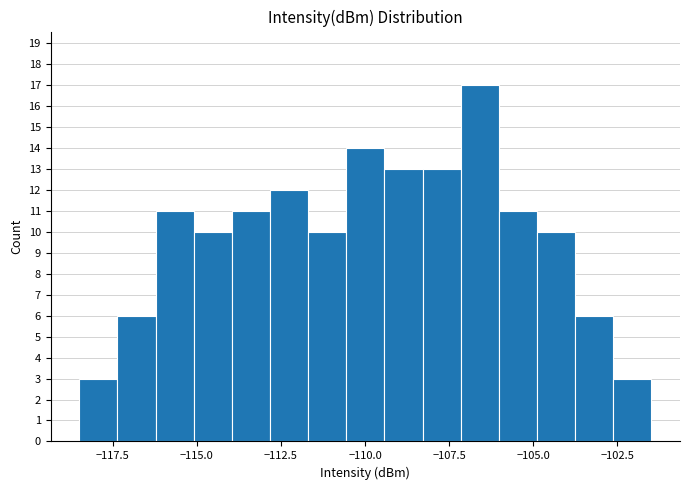

Read against the x-axis, roughly where is the centre of the tallest bar?

-106.5